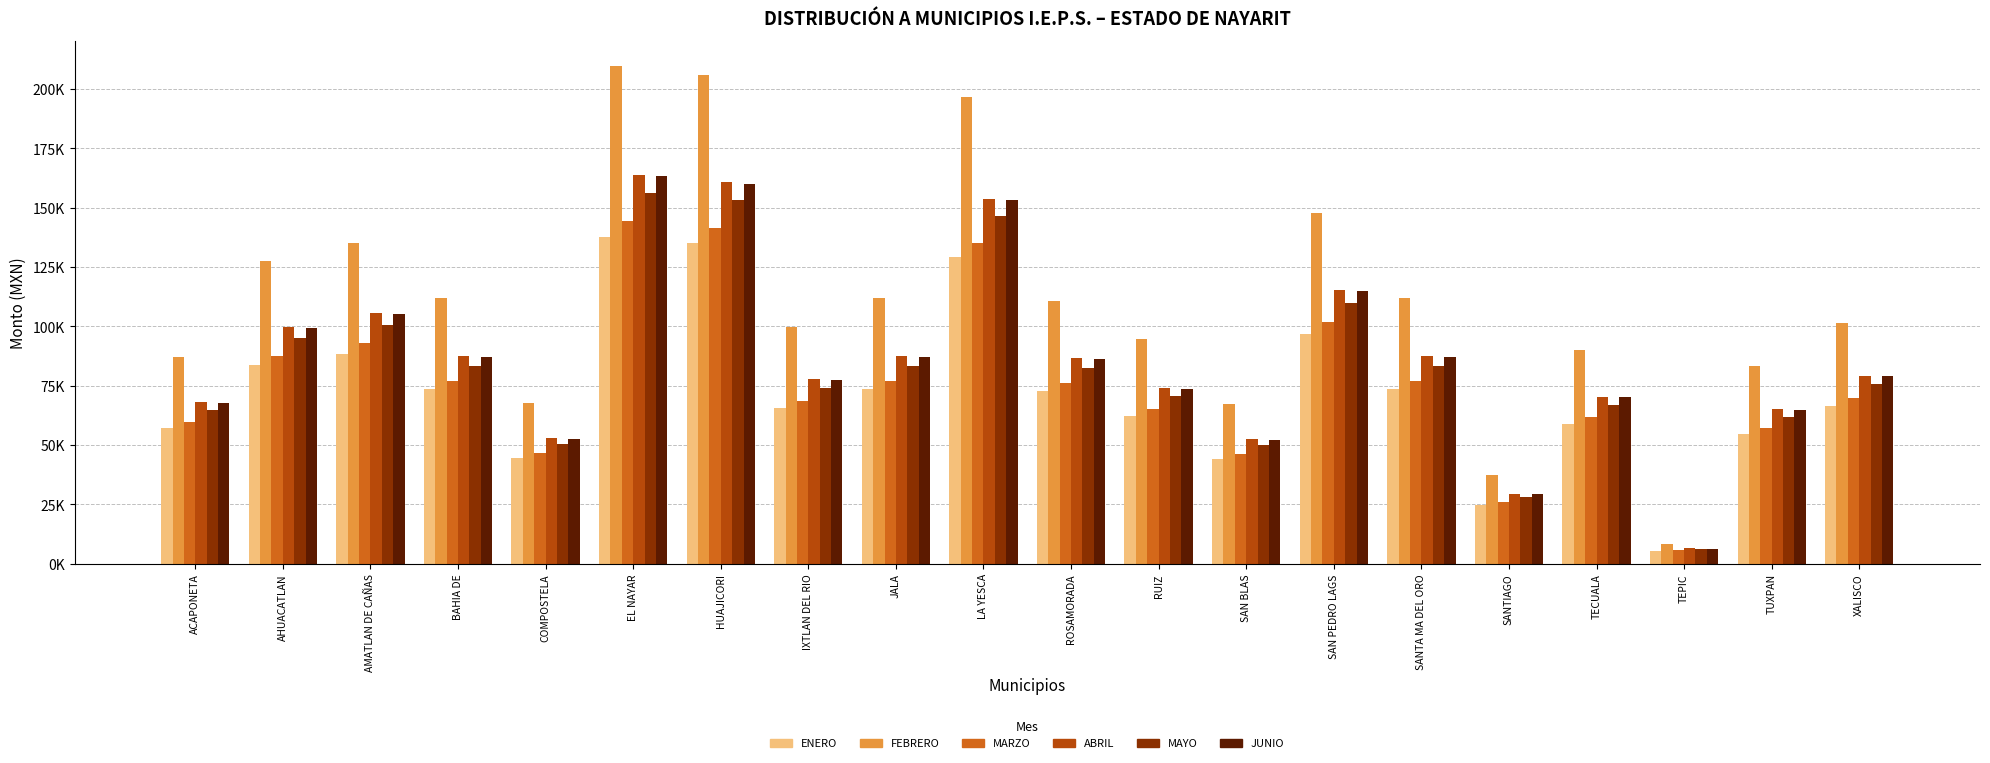

What is the label of the 14th bar from the right?

HUAJICORI